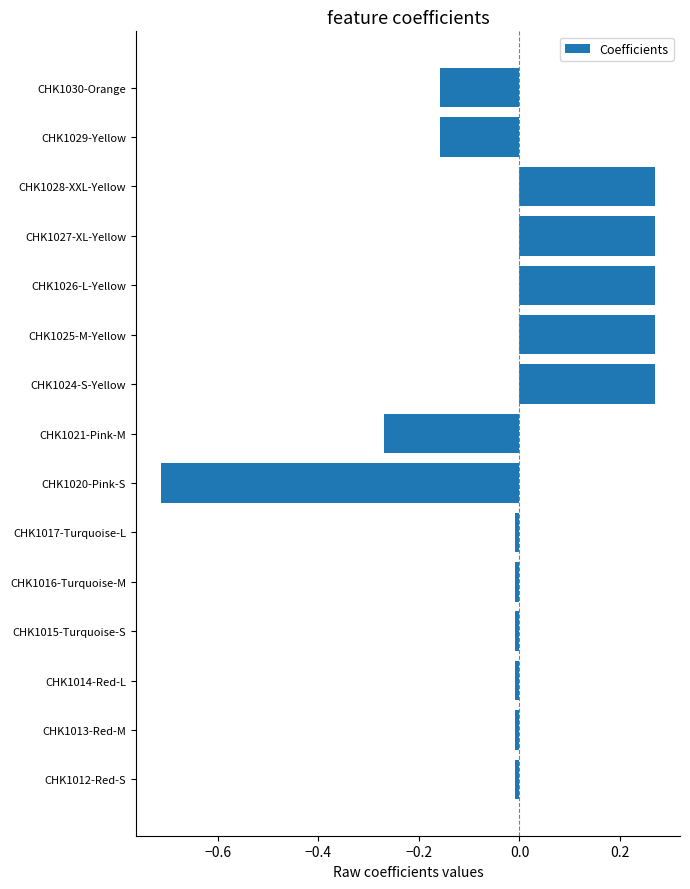

What is the difference between the second highest and second lowest values?

0.5